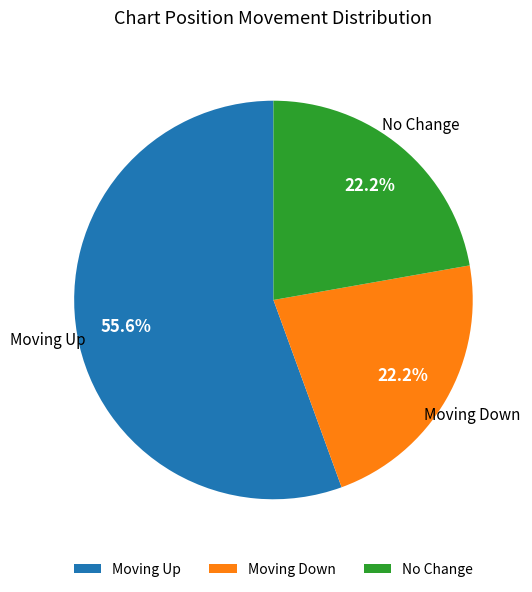

Is there any slice that represents more than half of the pie?

Yes